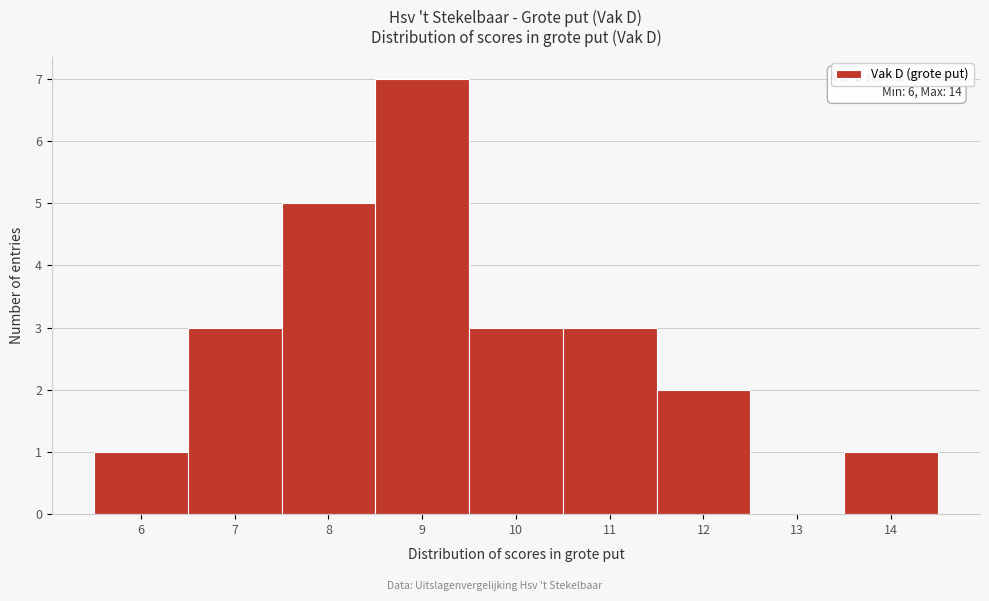

Which range on the x-axis has the tallest bar?

8.5 to 9.5